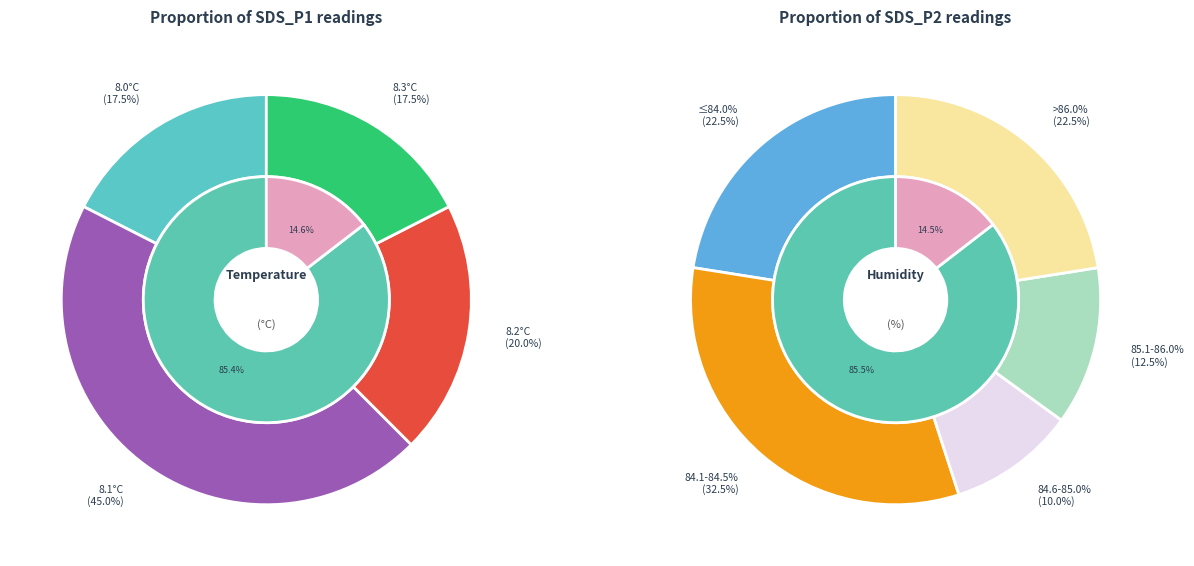

Combined, do 39 and 15 account for over 50%?

No